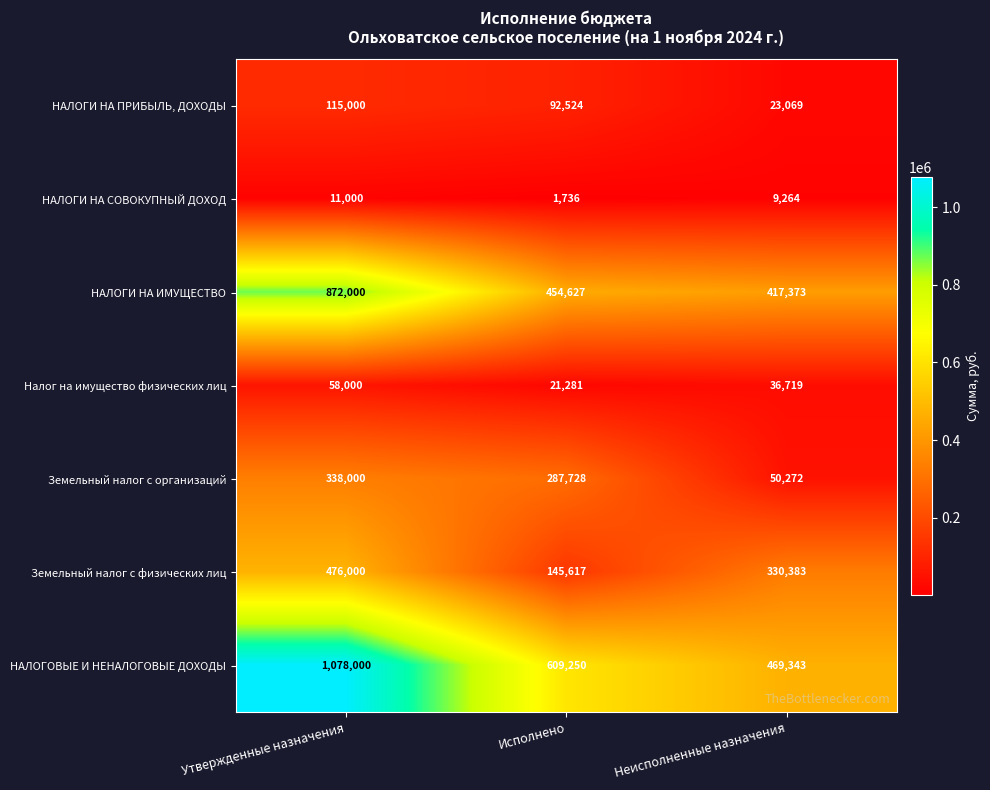

Reading left to right, list all the values displayed in this chart.

НАЛОГИ НА ПРИБЫЛЬ, ДОХОДЫ: 115000	92524	23069
НАЛОГИ НА СОВОКУПНЫЙ ДОХОД: 11000	1736	9264
НАЛОГИ НА ИМУЩЕСТВО: 872000	454627	417373
Налог на имущество физических лиц: 58000	21281	36719
Земельный налог с организаций: 338000	287728	50272
Земельный налог с физических лиц: 476000	145617	330383
НАЛОГОВЫЕ И НЕНАЛОГОВЫЕ ДОХОДЫ: 1078000	609250	469343